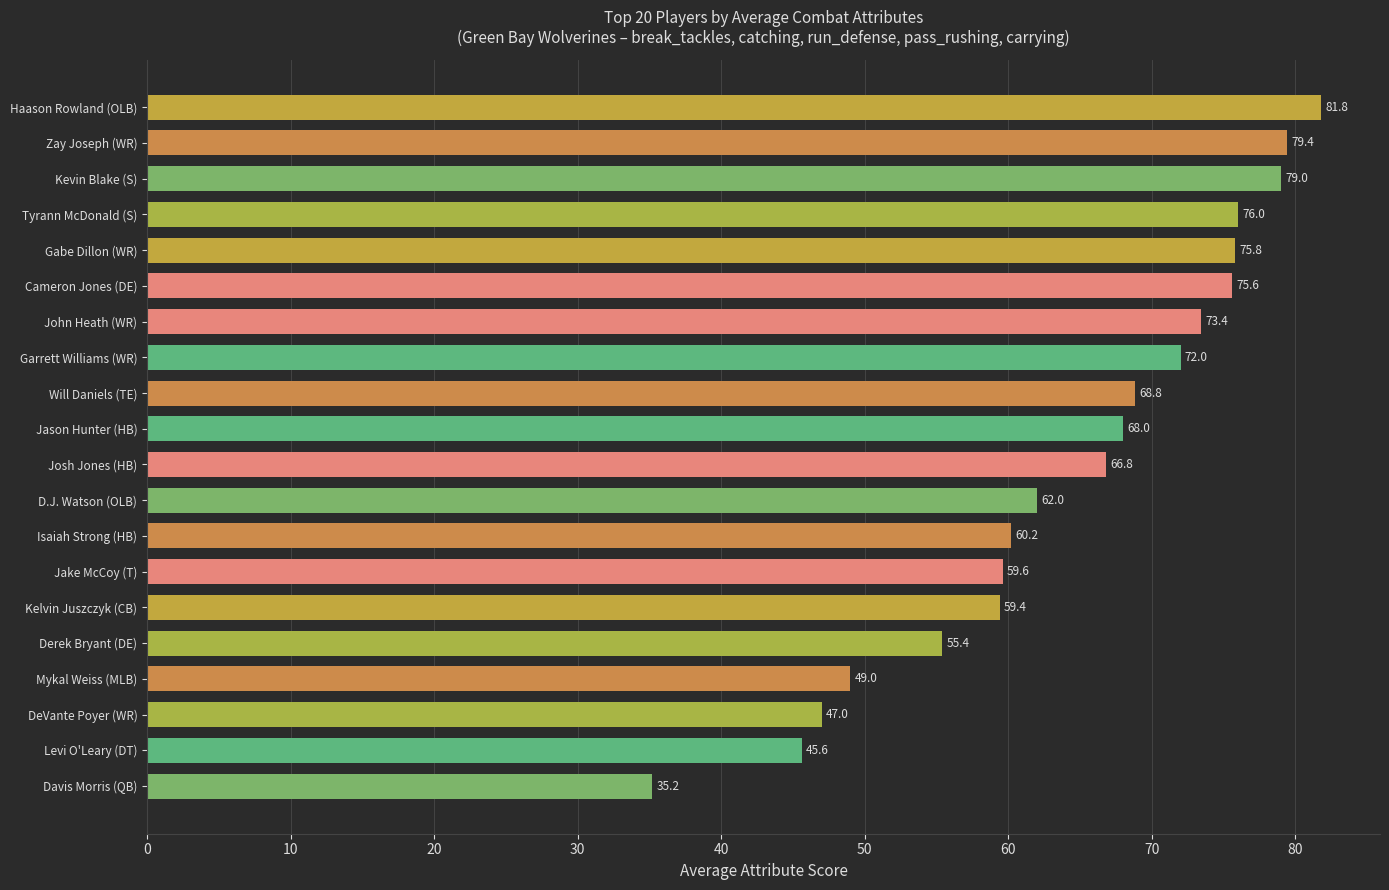

How many values are below 68?

10